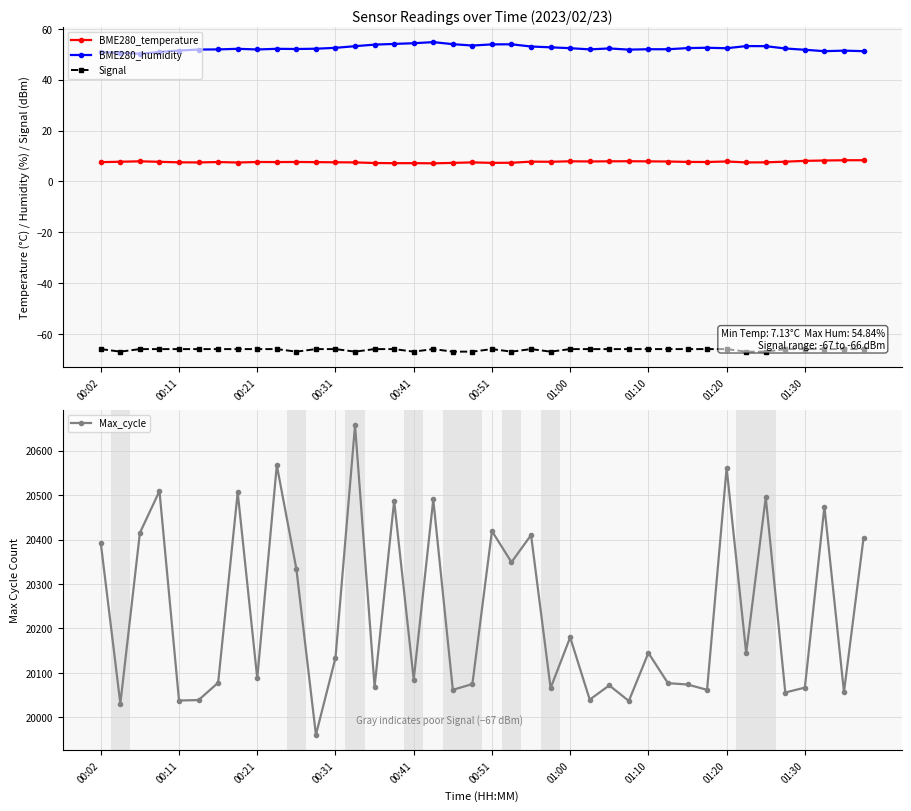

Reading left to right, list all the values displayed in this chart.

BME280_temperature: 7.6	7.8	7.9	7.7	7.5	7.5	7.6	7.5	7.7	7.6	7.7	7.6	7.5	7.5	7.2	7.2	7.2	7.1	7.3	7.5	7.3	7.3	7.8	7.7	7.9	7.9	7.9	8.0	7.9	7.8	7.7	7.6	7.9	7.5	7.5	7.8	8.1	8.2	8.3	8.4
BME280_humidity: 50.9	50.6	50.3	51.0	51.5	51.9	52.0	52.2	52.0	52.2	52.1	52.2	52.6	53.2	53.9	54.1	54.4	54.8	54.0	53.5	54.0	54.0	53.1	52.8	52.5	52.0	52.4	51.9	52.0	52.0	52.5	52.6	52.4	53.3	53.2	52.3	51.8	51.3	51.5	51.3
Signal: -66.0	-67.0	-66.0	-66.0	-66.0	-66.0	-66.0	-66.0	-66.0	-66.0	-67.0	-66.0	-66.0	-67.0	-66.0	-66.0	-67.0	-66.0	-67.0	-67.0	-66.0	-67.0	-66.0	-67.0	-66.0	-66.0	-66.0	-66.0	-66.0	-66.0	-66.0	-66.0	-66.0	-67.0	-67.0	-66.0	-66.0	-66.0	-66.0	-66.0
Max_cycle: 20392.0	20031.0	20415.0	20509.0	20038.0	20039.0	20078.0	20506.0	20088.0	20567.0	20334.0	19961.0	20134.0	20657.0	20069.0	20487.0	20085.0	20490.0	20062.0	20075.0	20419.0	20349.0	20410.0	20066.0	20180.0	20040.0	20072.0	20037.0	20145.0	20077.0	20074.0	20062.0	20561.0	20145.0	20495.0	20056.0	20067.0	20474.0	20057.0	20403.0